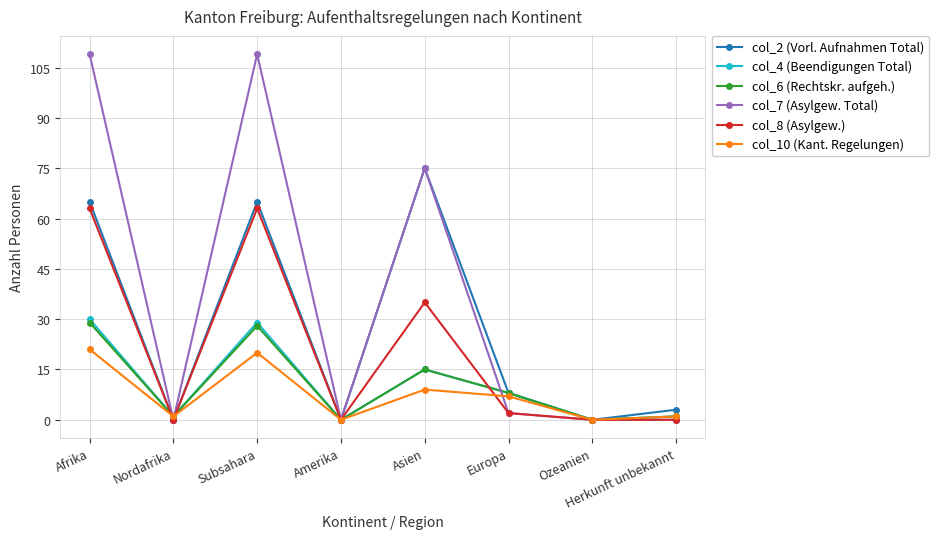

How many lines are shown in the chart?

6